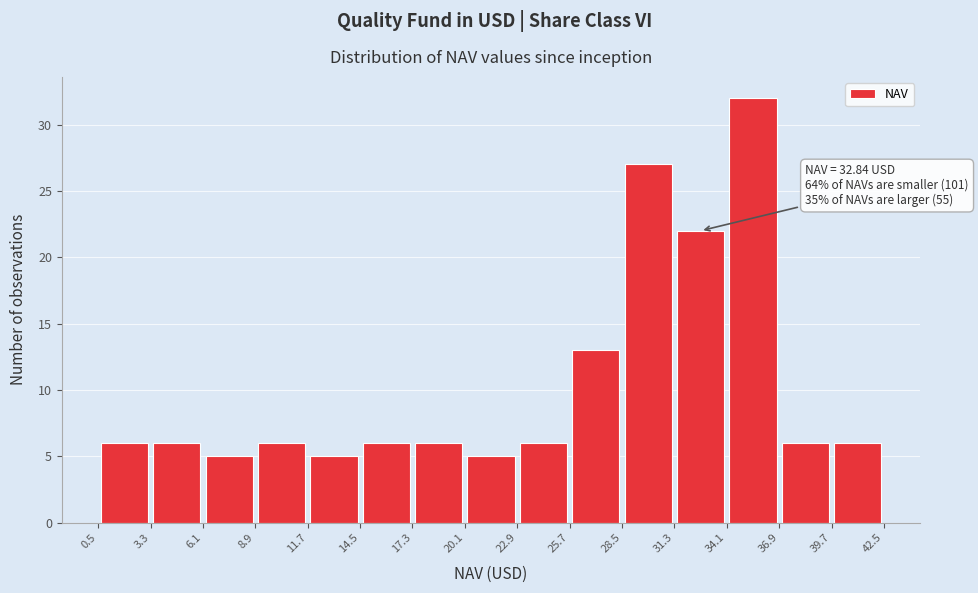

Which range on the x-axis has the tallest bar?

34.1 to 36.9